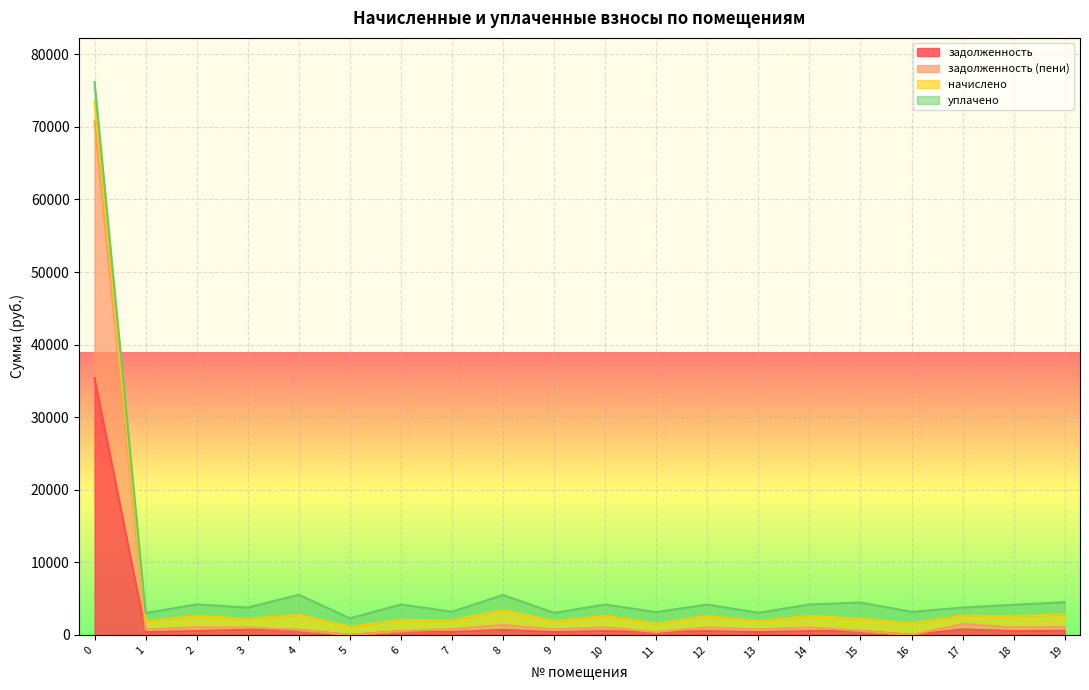

What are all the series names shown in the legend?

задолженность, задолженность (пени), начислено, уплачено